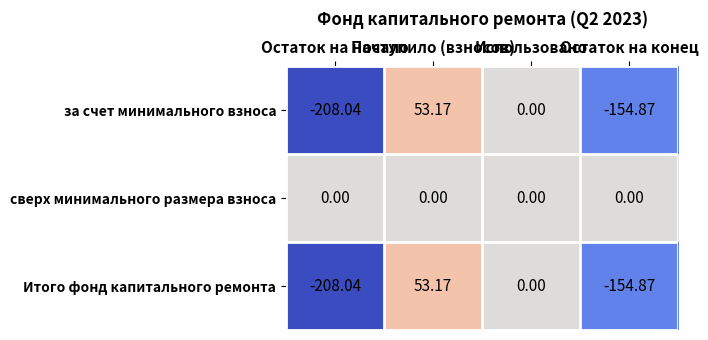

What is the minimum value shown in the chart?

-208.0